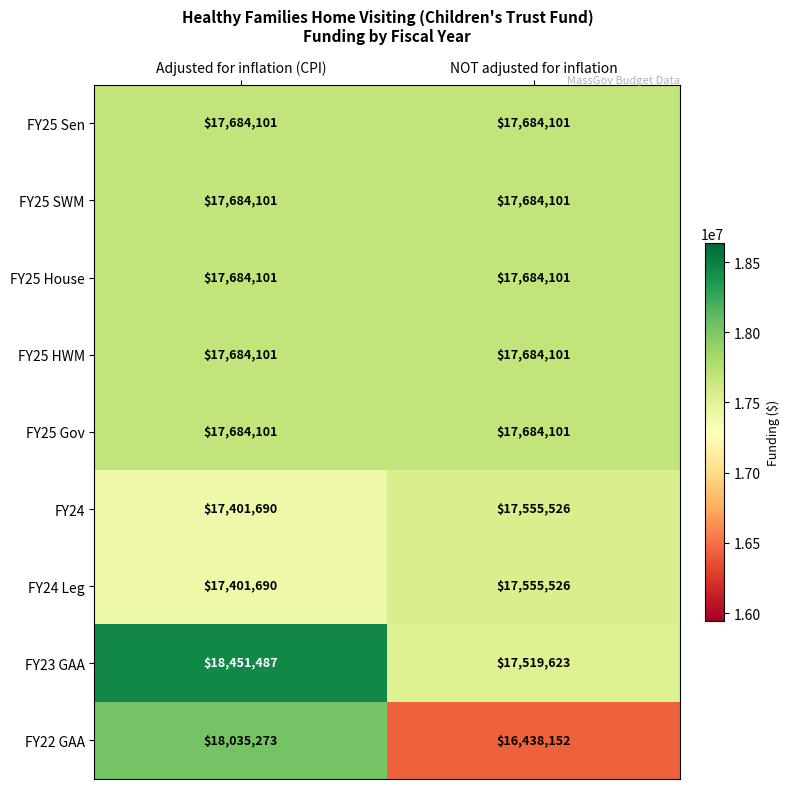

Reading left to right, what are all the values shown in this chart?

FY25 Sen: Adjusted for inflation (CPI)=17684101	NOT adjusted for inflation=17684101
FY25 SWM: Adjusted for inflation (CPI)=17684101	NOT adjusted for inflation=17684101
FY25 House: Adjusted for inflation (CPI)=17684101	NOT adjusted for inflation=17684101
FY25 HWM: Adjusted for inflation (CPI)=17684101	NOT adjusted for inflation=17684101
FY25 Gov: Adjusted for inflation (CPI)=17684101	NOT adjusted for inflation=17684101
FY24: Adjusted for inflation (CPI)=17401690	NOT adjusted for inflation=17555526
FY24 Leg: Adjusted for inflation (CPI)=17401690	NOT adjusted for inflation=17555526
FY23 GAA: Adjusted for inflation (CPI)=18451487	NOT adjusted for inflation=17519623
FY22 GAA: Adjusted for inflation (CPI)=18035273	NOT adjusted for inflation=16438152